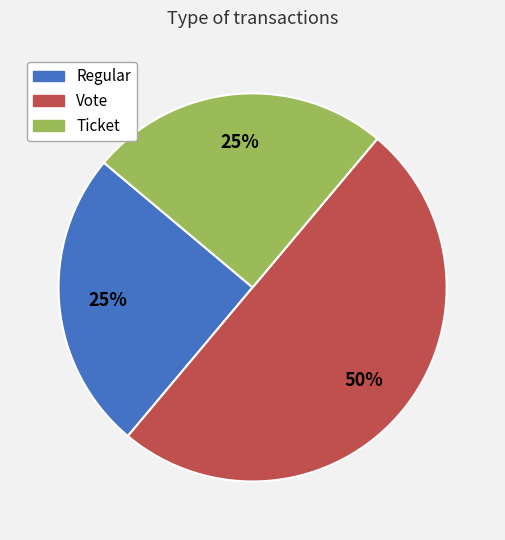

True or false: Vote accounts for 35% of the total.

False